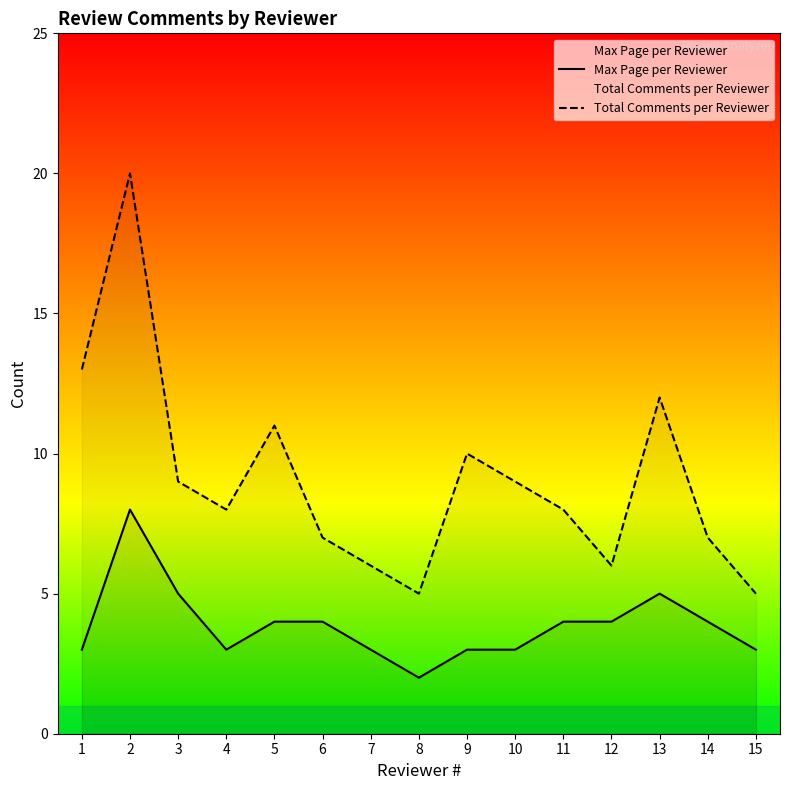

How many values in the Total Comments per Reviewer series are below 8?

6